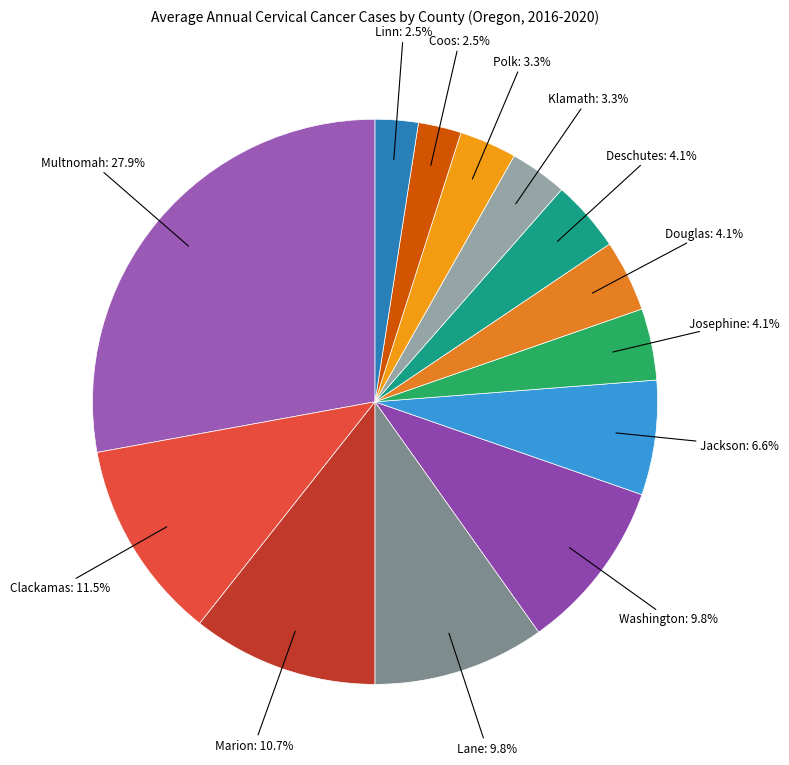

Rank the categories by value from highest to lowest.

Multnomah County, Clackamas County, Marion County, Lane County, Washington County, Jackson County, Josephine County, Douglas County, Deschutes County, Klamath County, Polk County, Coos County, Linn County